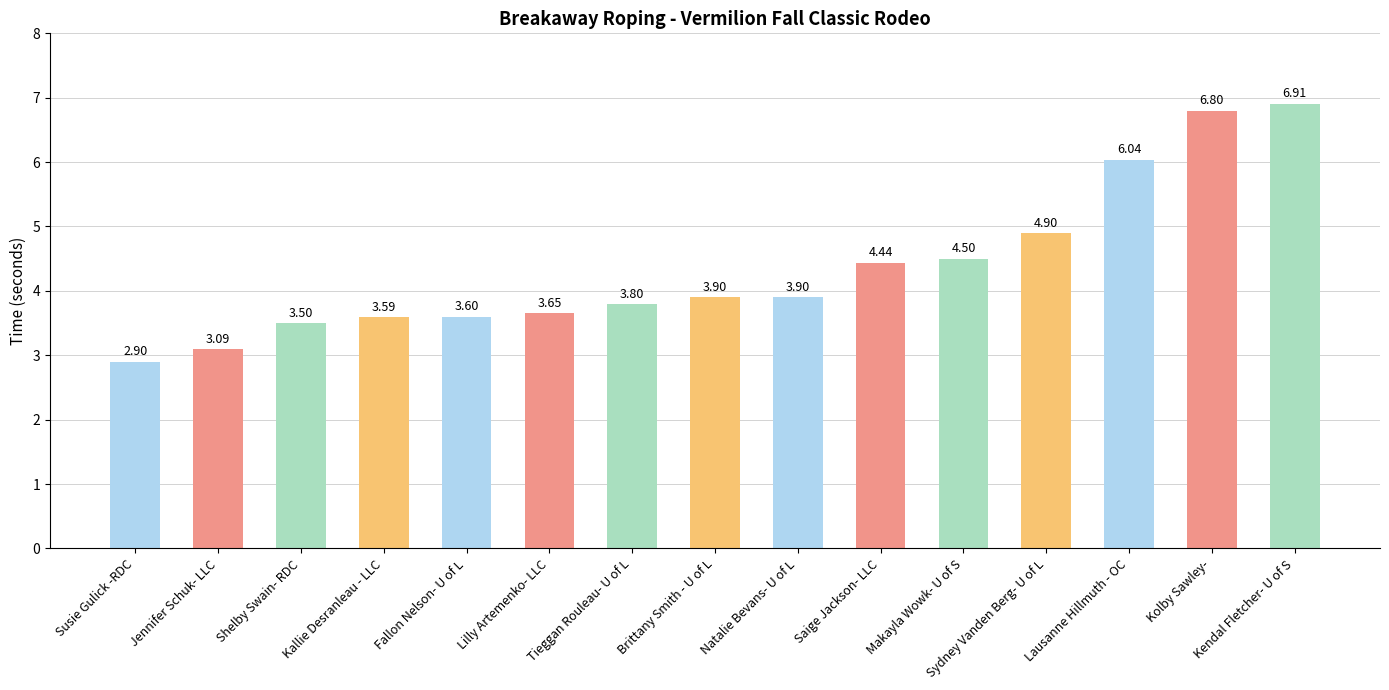

How many data points are above 3?

14